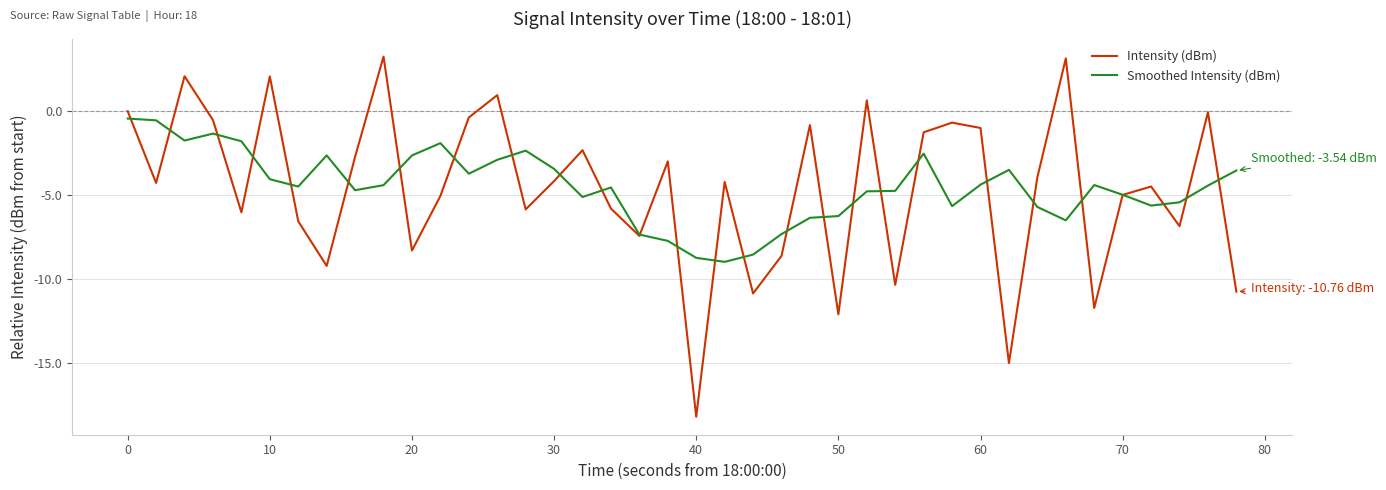

Which series has the largest range (max minus min)?

Intensity (dBm)